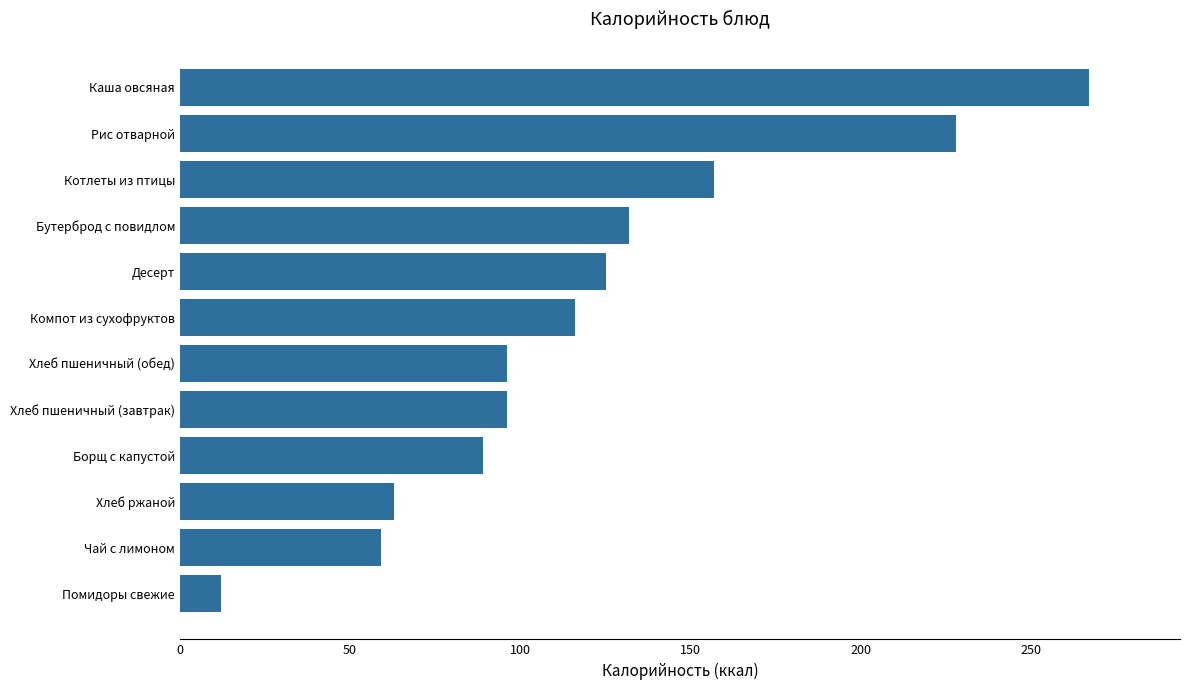

What is the greatest value displayed?

267